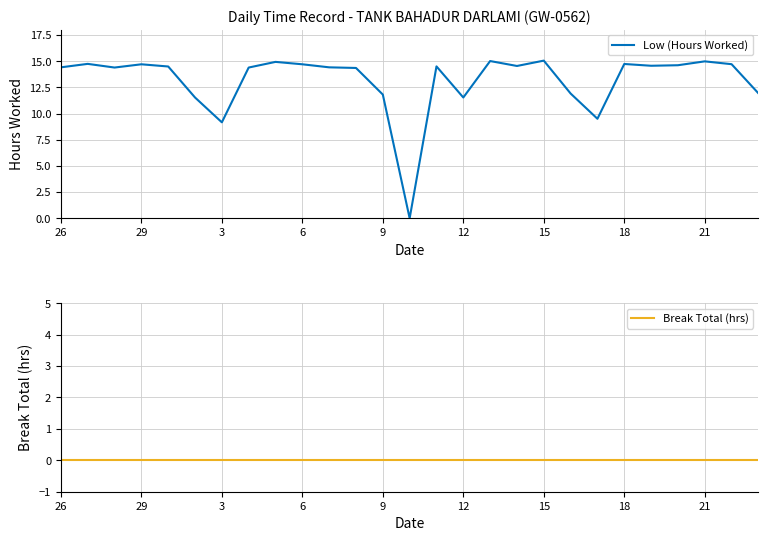

True or false: Break Total (hrs) has more than 0 interior local peaks.

False